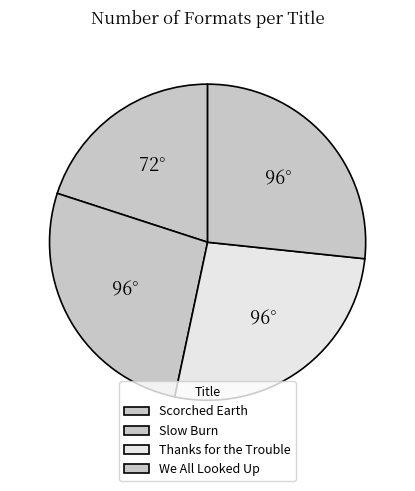

Is Scorched Earth the majority of the pie?

No